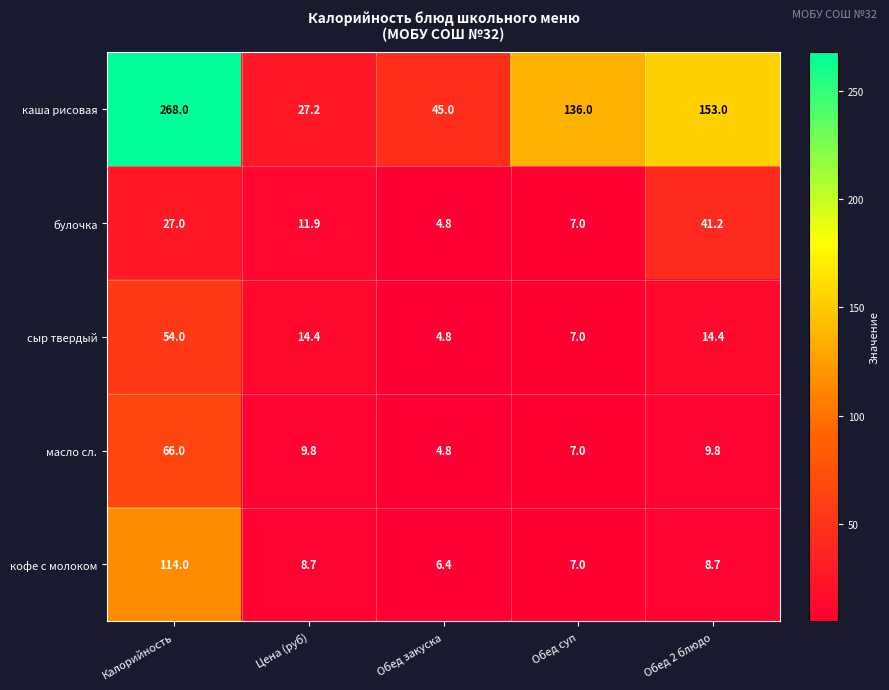

How many values in the масло сл. series exceed 9?

3